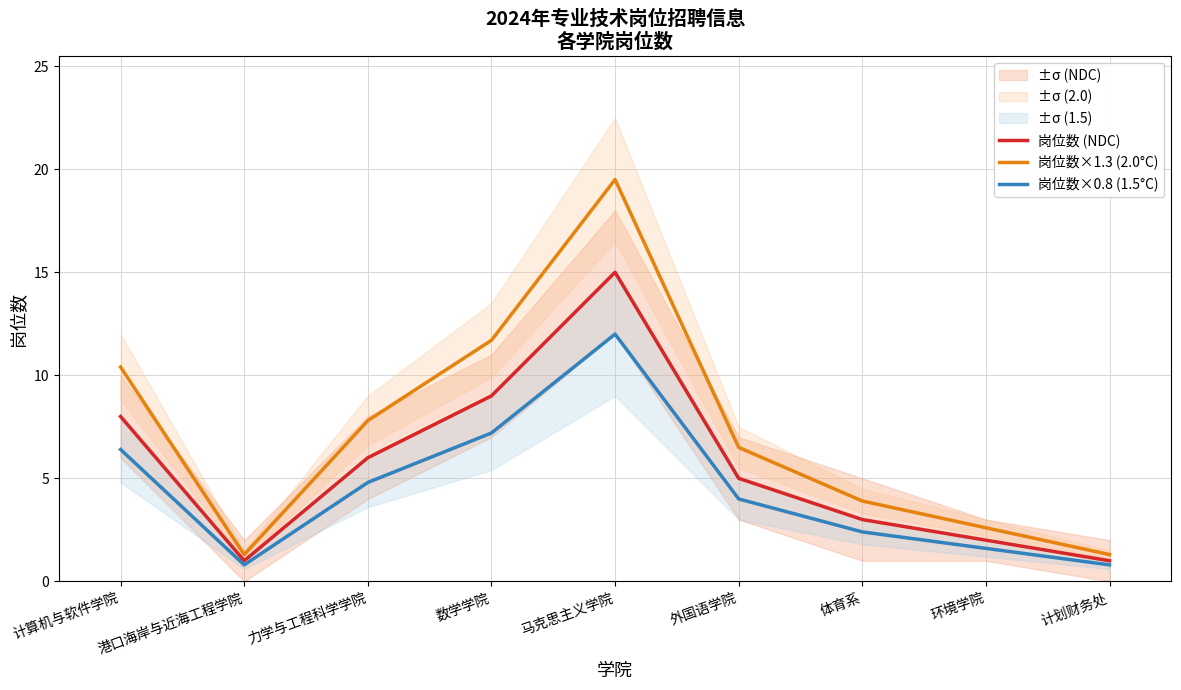

What is the label of the 6th point from the left?

外国语学院